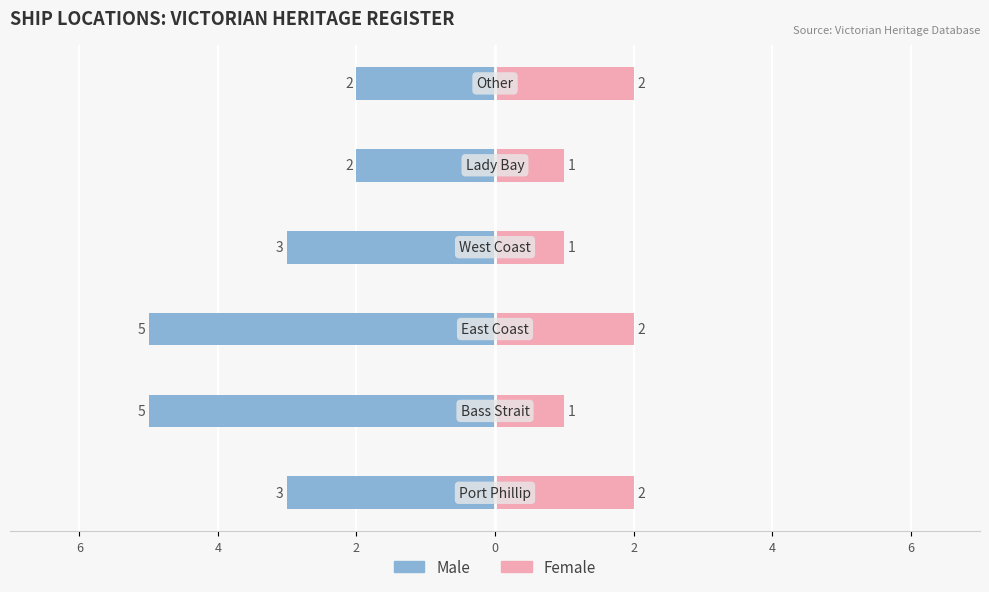

At 4, list the series in order from largest to smallest.

Female, Male